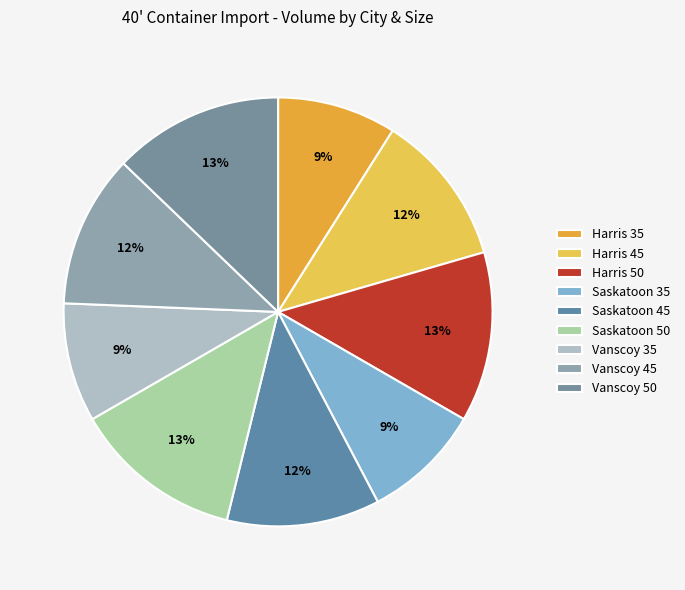

To the nearest percent, what portion does Vanscoy 45 represent?

12%